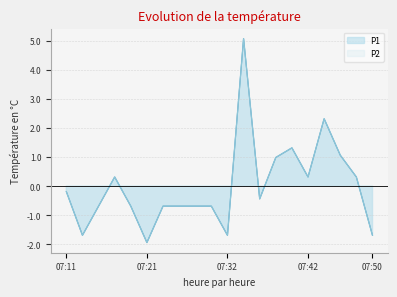

Which category has the highest value in the P2 series?

07:34